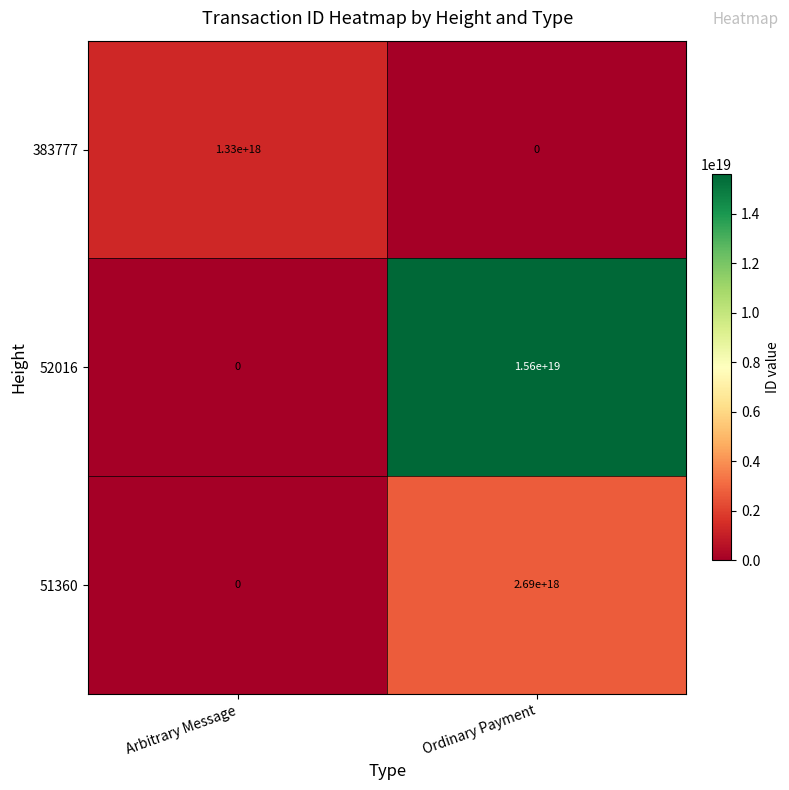

Which series has the largest range (max minus min)?

52016